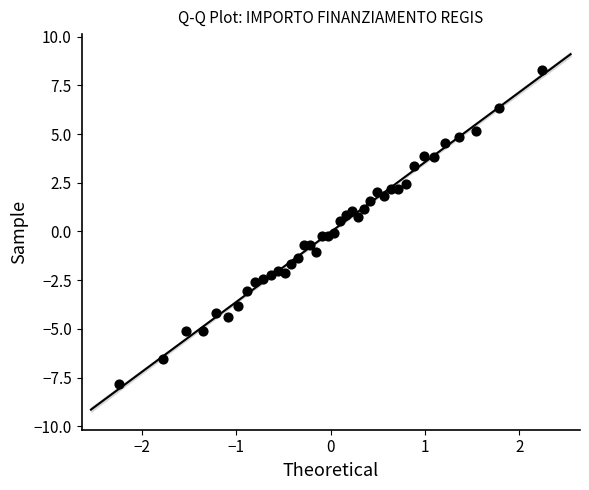

What is the range of Y values (max minus min)?

16.2